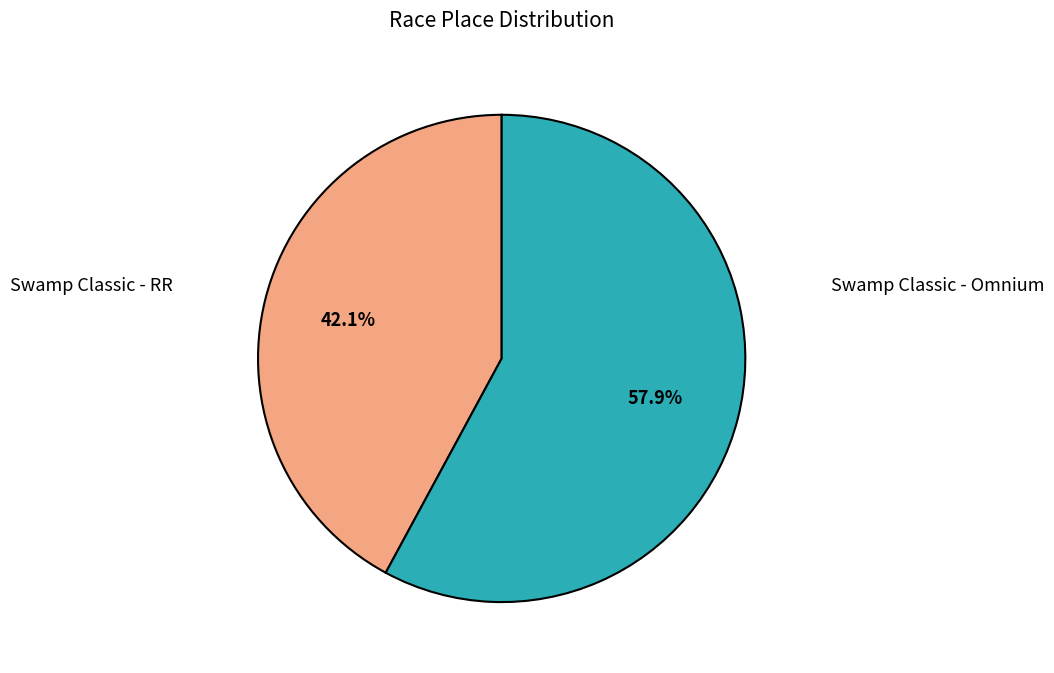

Does any single category account for the majority?

Yes